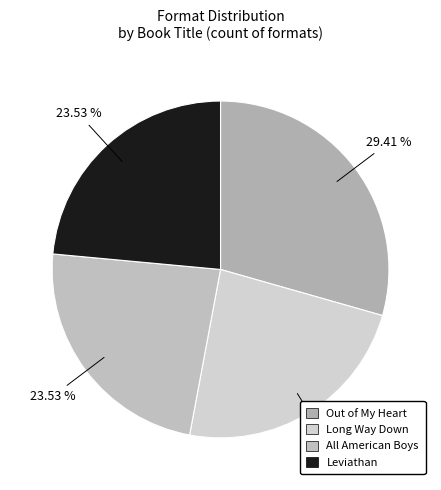

Which has a higher value, Out of My Heart or Leviathan?

Out of My Heart